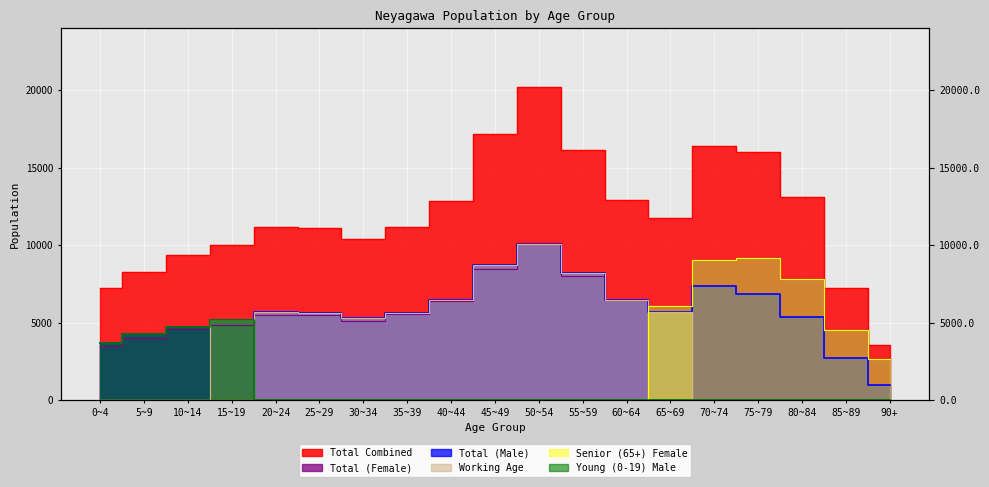

What is the difference between the second highest and minimum values in the Total (Male) series?

7755